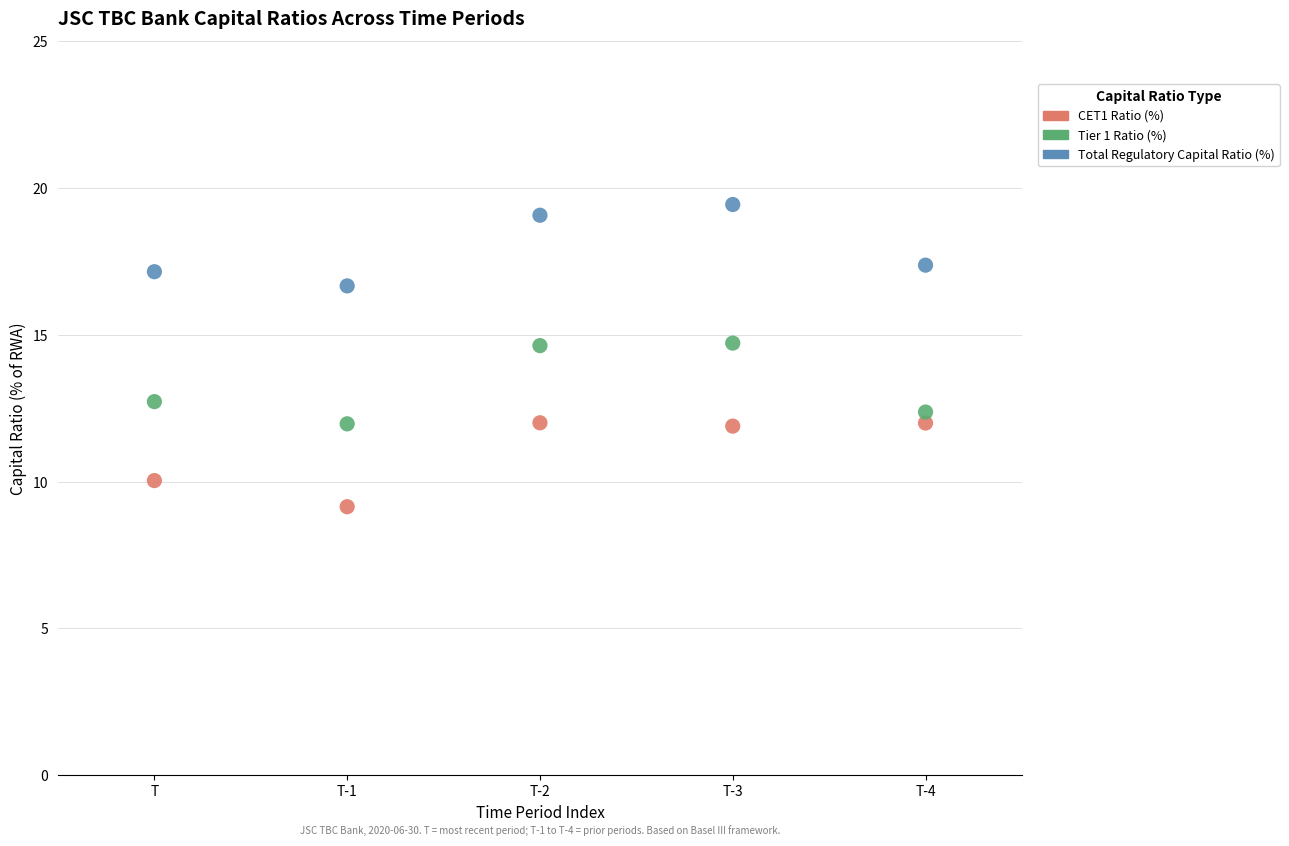

What is the X range (max minus min) for the scatter plot?

4.0